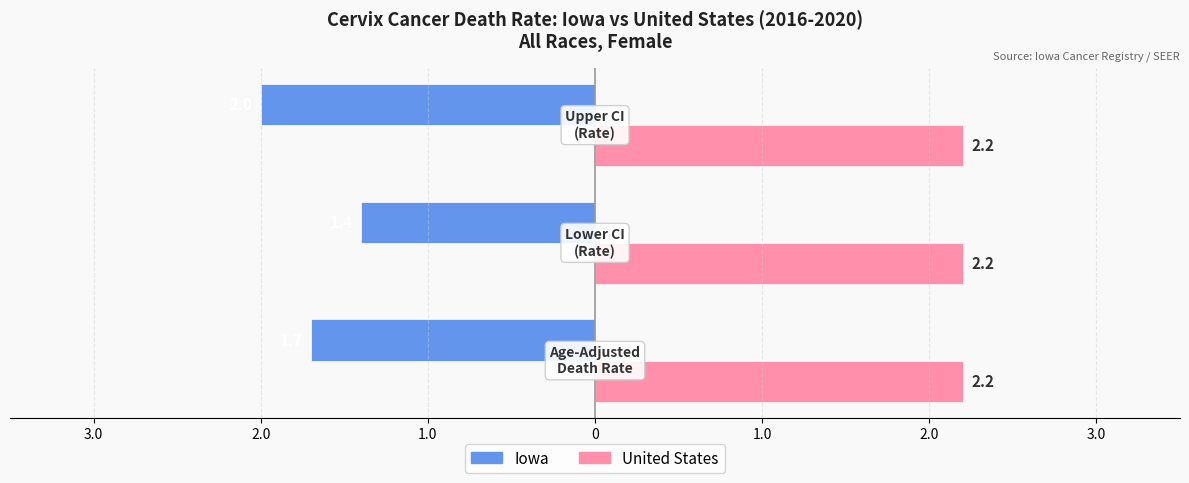

What is the average value of the Iowa series?

-1.7